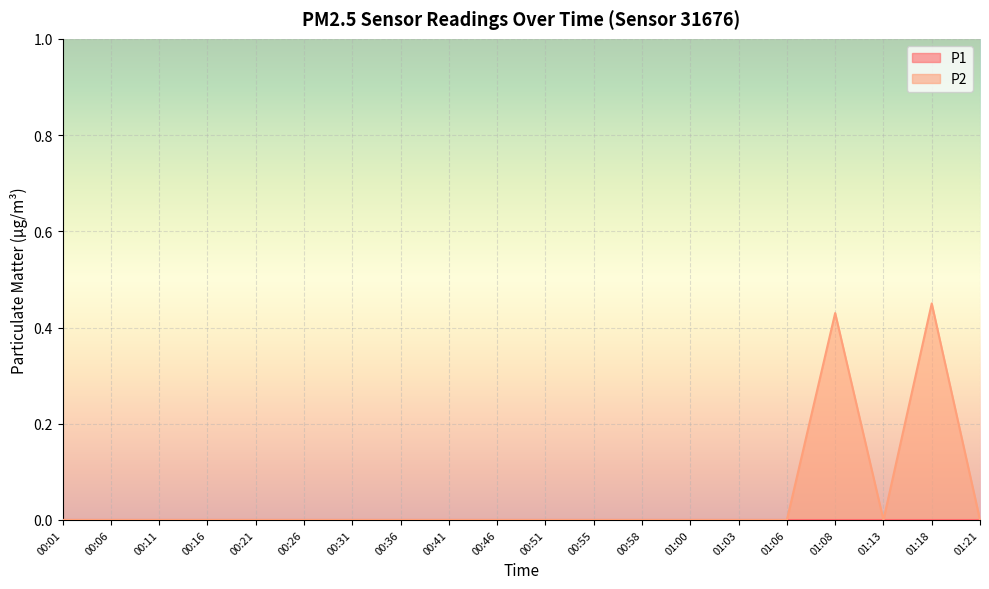

Reading left to right, extract all data points from this chart.

00:01=0.0	00:06=0.0	00:11=0.0	00:16=0.0	00:21=0.0	00:26=0.0	00:31=0.0	00:36=0.0	00:41=0.0	00:46=0.0	00:51=0.0	00:55=0.0	00:58=0.0	01:00=0.0	01:03=0.0	01:06=0.0	01:08=0.4	01:13=0.0	01:18=0.5	01:21=0.0